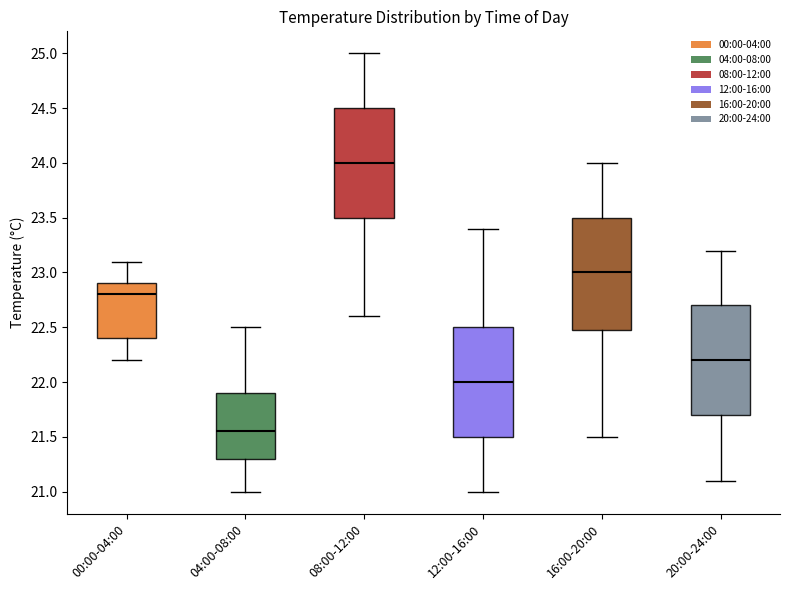

Reading left to right, transcribe this box plot: for each box, give where its median line is, the range the box spans, and where its two whiskers end, as read against the y-axis. The values are not printed on the chart, so give them approximately, as read against the axis.

00:00-04:00: median 22.80, box 22.40 to 22.90, whiskers 22.20 to 23.10
04:00-08:00: median 21.55, box 21.30 to 21.90, whiskers 21.00 to 22.50
08:00-12:00: median 24.00, box 23.50 to 24.50, whiskers 22.60 to 25.00
12:00-16:00: median 22.00, box 21.50 to 22.50, whiskers 21.00 to 23.40
16:00-20:00: median 23.00, box 22.50 to 23.50, whiskers 21.50 to 24.00
20:00-24:00: median 22.20, box 21.70 to 22.70, whiskers 21.10 to 23.20